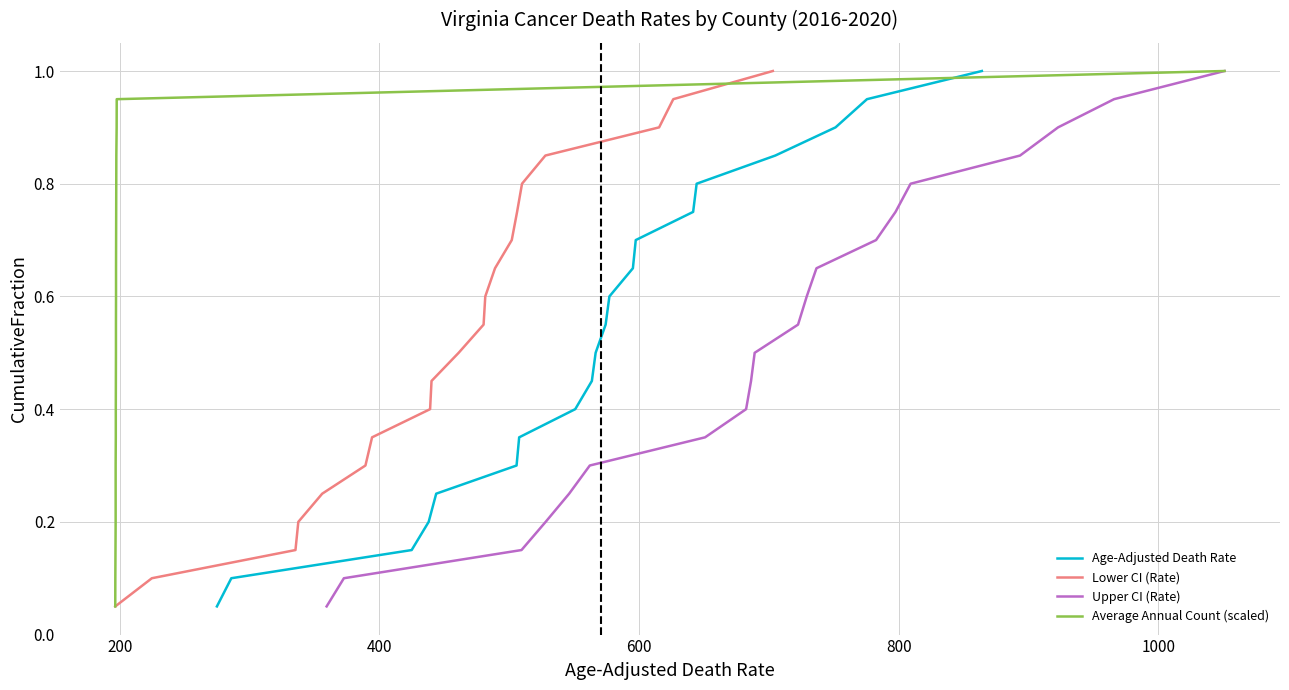

What is the highest value of the Age-Adjusted Death Rate series?

1.0